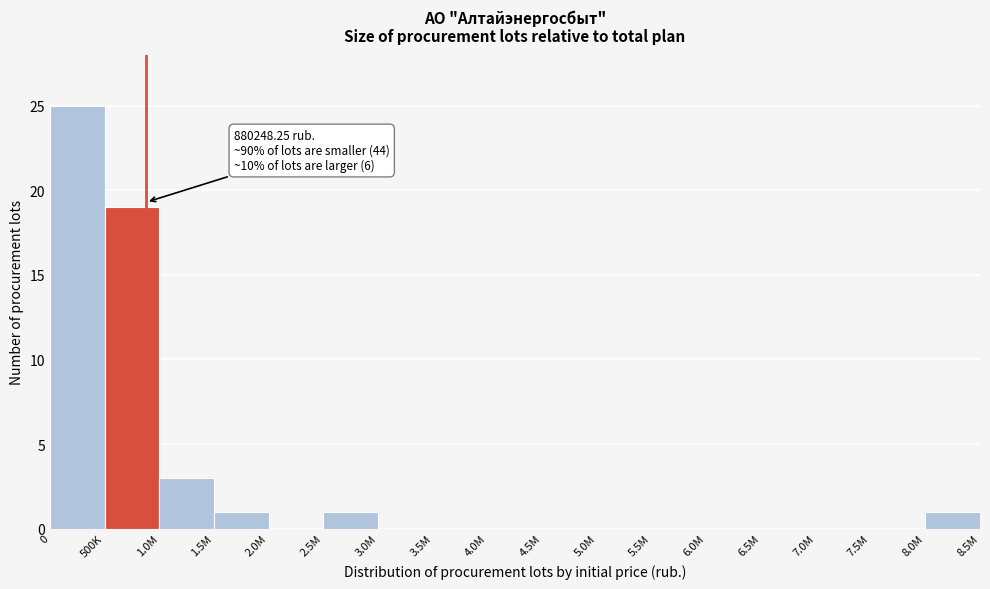

Reading left to right, transcribe all the data shown in this chart.

0=25	500K=19	1.0M=3	1.5M=1	2.0M=0	2.5M=1	3.0M=0	3.5M=0	4.0M=0	4.5M=0	5.0M=0	5.5M=0	6.0M=0	6.5M=0	7.0M=0	7.5M=0	8.0M=1